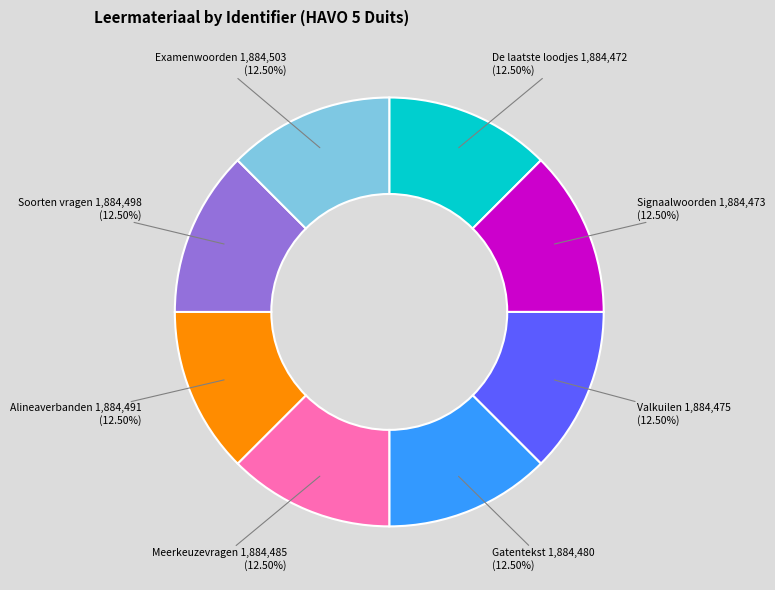

Does Gatentekst account for over 50% of the chart?

No